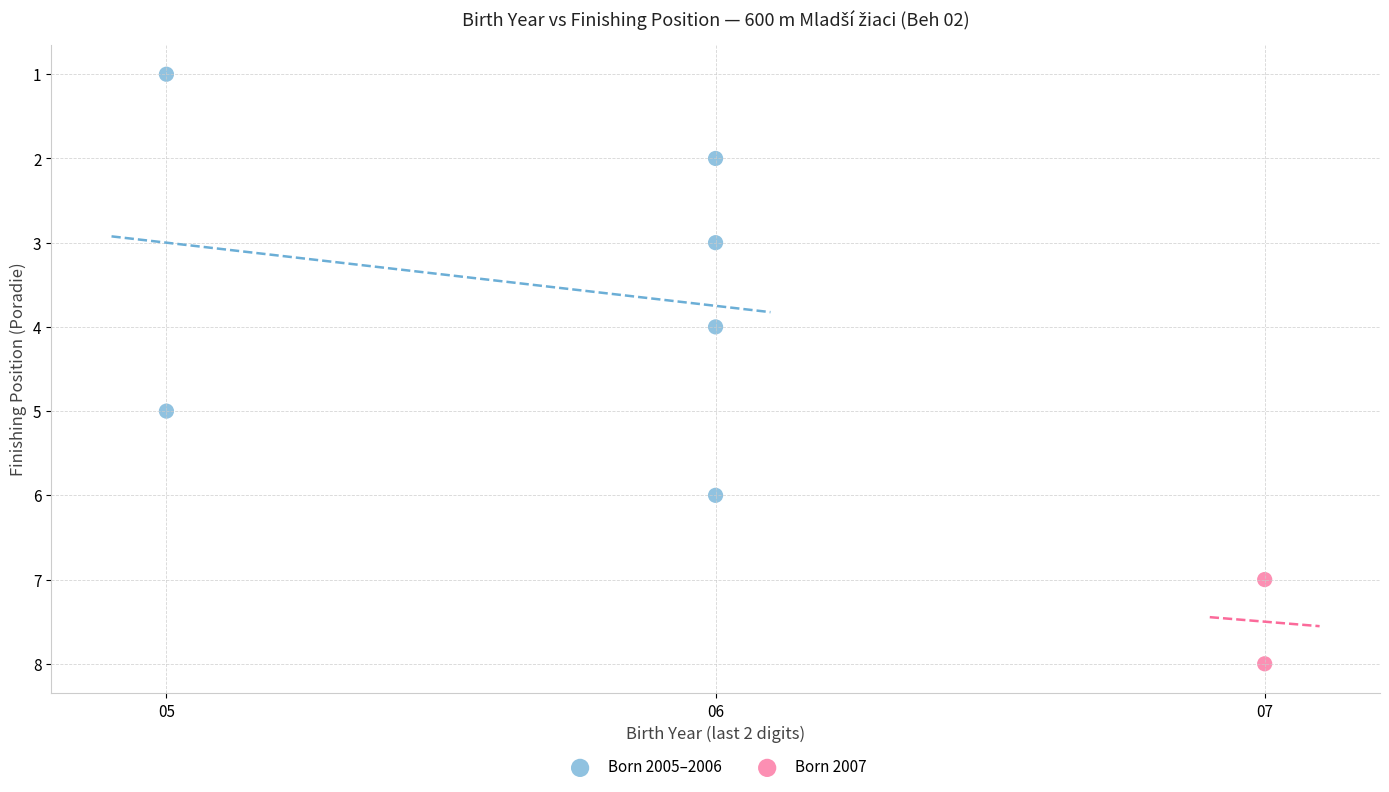

What are all the series names shown in the legend?

Born 2005–2006, Born 2007